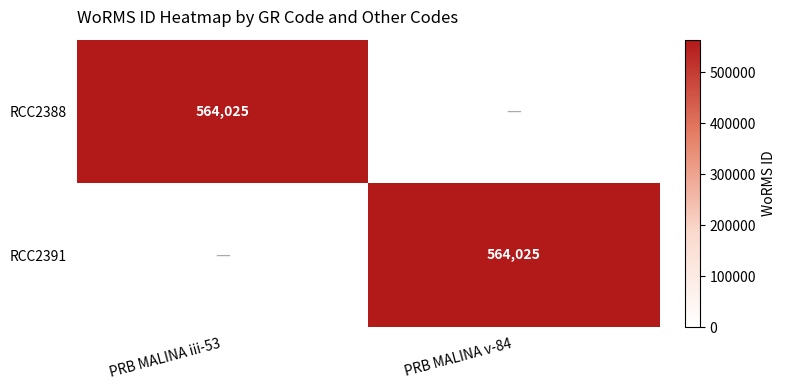

At how many categories does at least one series exceed 391309?

2